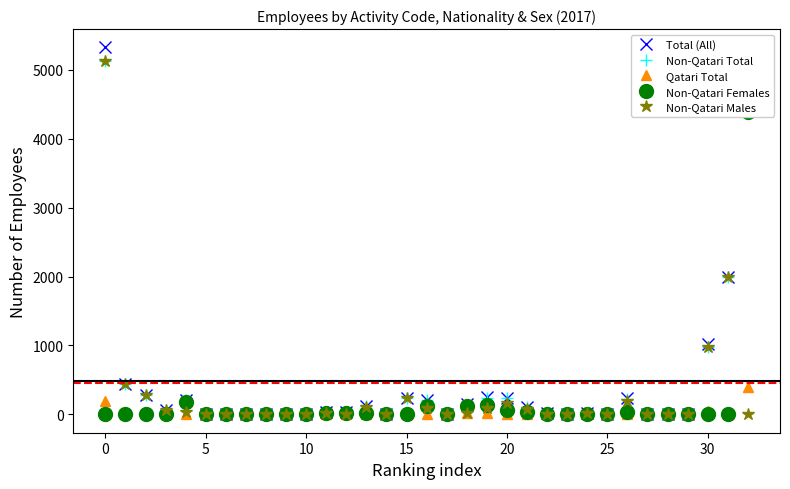

Reading left to right, transcribe all the data shown in this chart.

Total (All): 5323	435	281	69	210	0	0	0	0	0	0	31	34	125	0	240	214	0	153	250	237	106	21	0	15	0	236	9	8	0	1026	1998	4788
Non-Qatari Total: 5133	435	281	63	210	0	0	0	0	0	0	31	34	125	0	240	205	0	136	236	237	106	21	0	15	0	229	9	8	0	972	1998	4389
Qatari Total: 190	0	0	6	0	0	0	0	0	0	0	0	0	0	0	0	9	0	17	14	0	0	0	0	0	0	7	0	0	0	54	0	399
Non-Qatari Females: 0	0	0	0	177	0	0	0	0	0	0	18	23	21	0	0	116	0	119	139	70	30	12	0	0	0	40	4	0	0	0	0	4389
Non-Qatari Males: 5133	435	281	63	33	0	0	0	0	0	0	13	11	104	0	240	89	0	17	97	167	76	9	0	15	0	189	5	8	0	972	1998	0